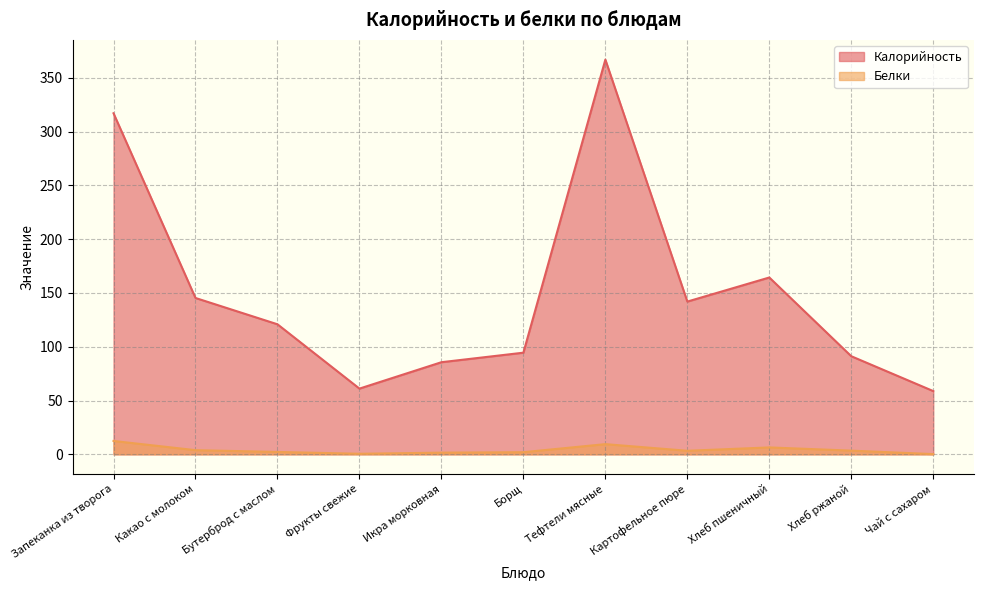

True or false: Калорийность has a value of 67.2 at Бутерброд с маслом.

False